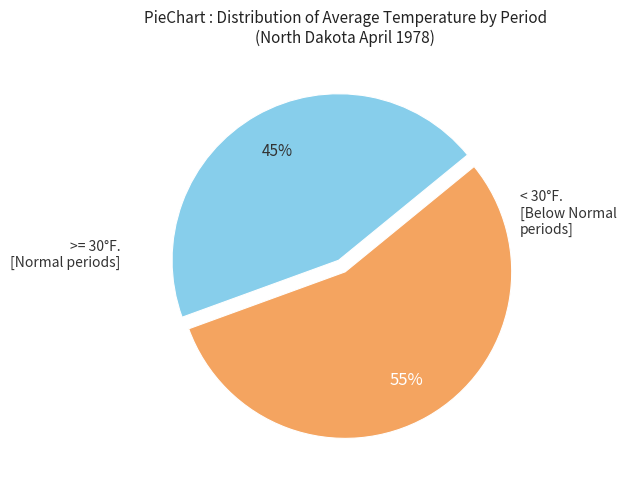

To the nearest percent, what is the average slice percentage?

50%